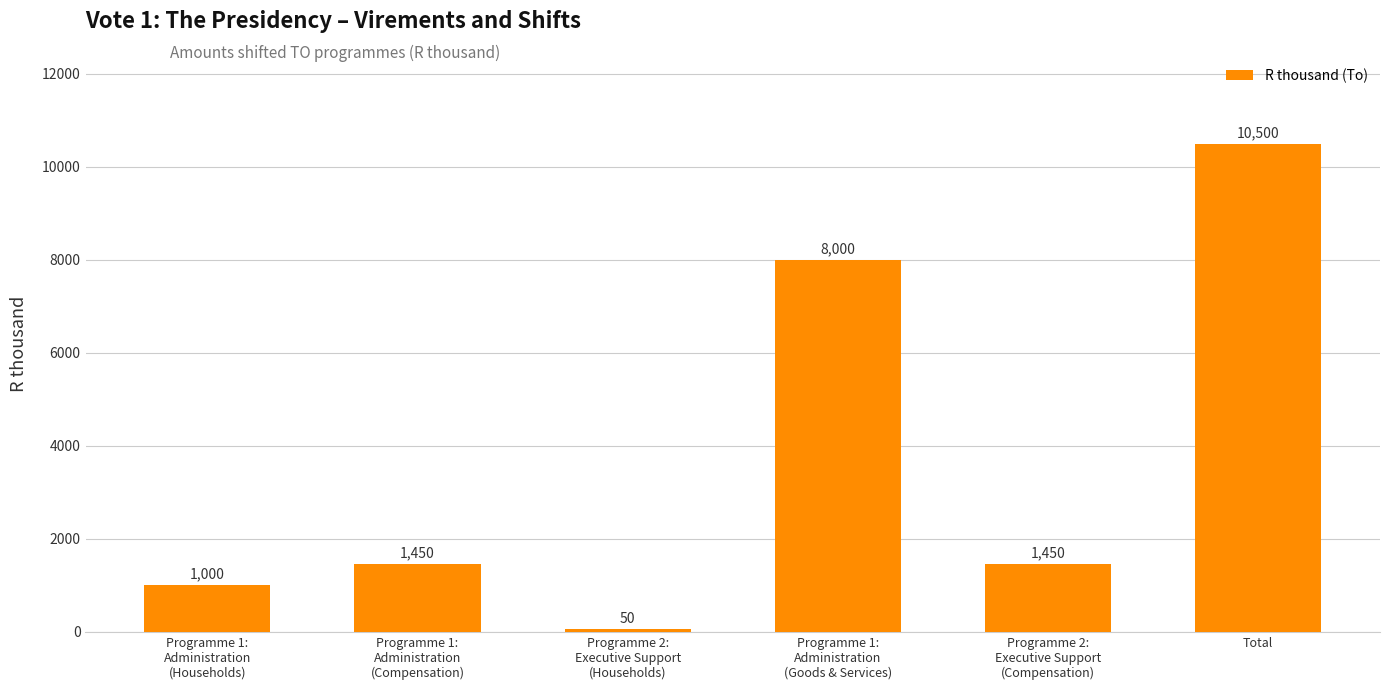

What is the approximate value at Programme 2:
Executive Support
(Compensation), to the nearest 10?

1450